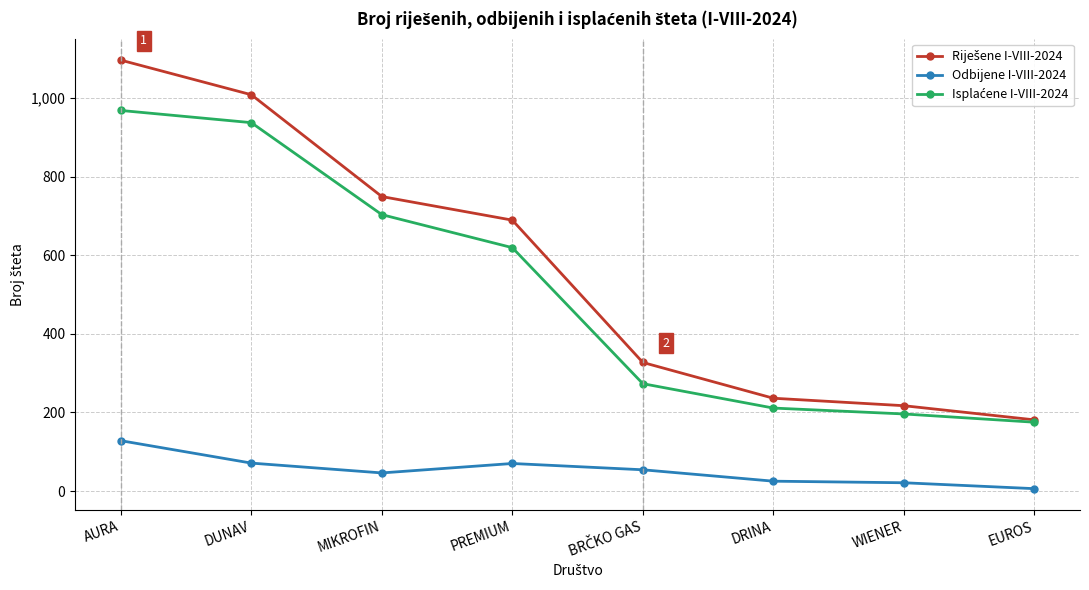

At which category is the sum across all series the highest?

AURA